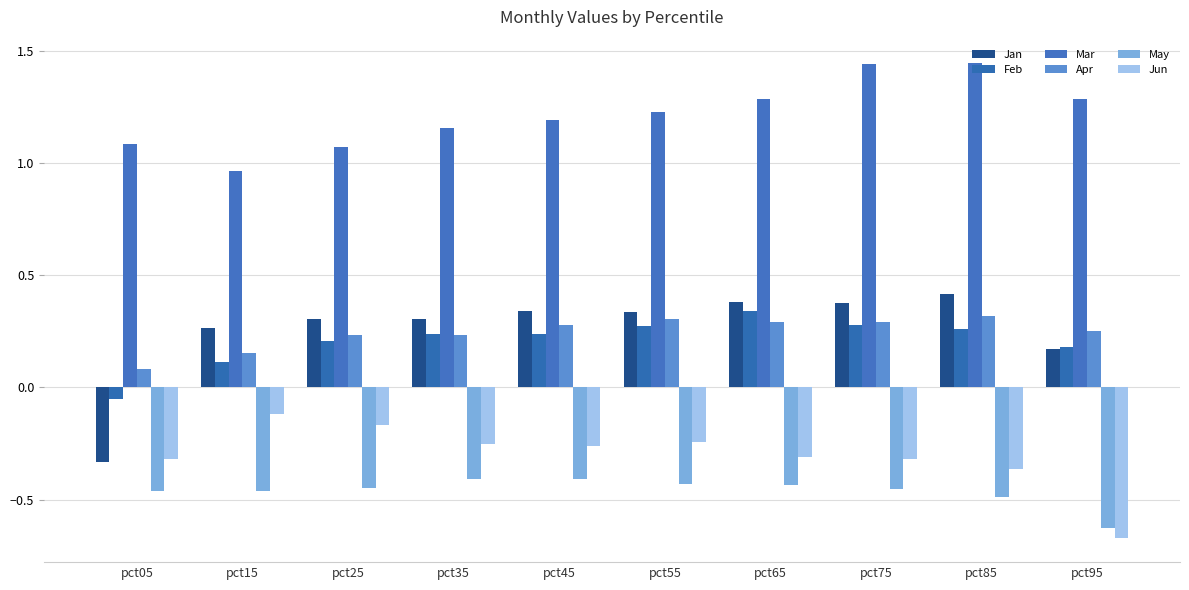

Reading right to left, extract all data points from this chart.

Jan: 0.2	0.4	0.4	0.4	0.3	0.3	0.3	0.3	0.3	-0.3
Feb: 0.2	0.3	0.3	0.3	0.3	0.2	0.2	0.2	0.1	-0.1
Mar: 1.3	1.4	1.4	1.3	1.2	1.2	1.2	1.1	1.0	1.1
Apr: 0.3	0.3	0.3	0.3	0.3	0.3	0.2	0.2	0.2	0.1
May: -0.6	-0.5	-0.5	-0.4	-0.4	-0.4	-0.4	-0.4	-0.5	-0.5
Jun: -0.7	-0.4	-0.3	-0.3	-0.2	-0.3	-0.3	-0.2	-0.1	-0.3